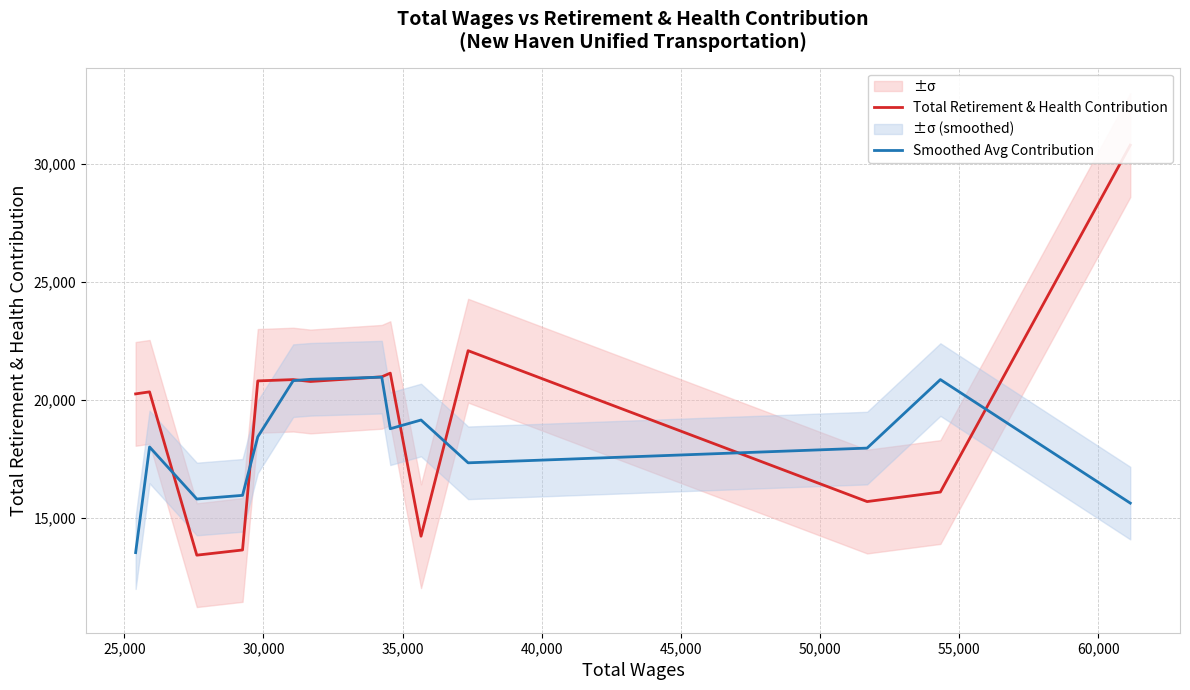

True or false: Total Retirement & Health Contribution has more than 2 interior local peaks.

True